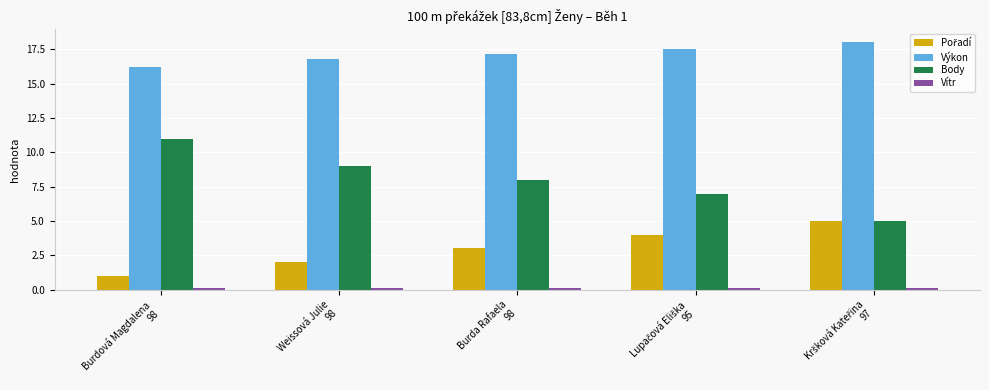

Which series has the widest spread of values?

Body